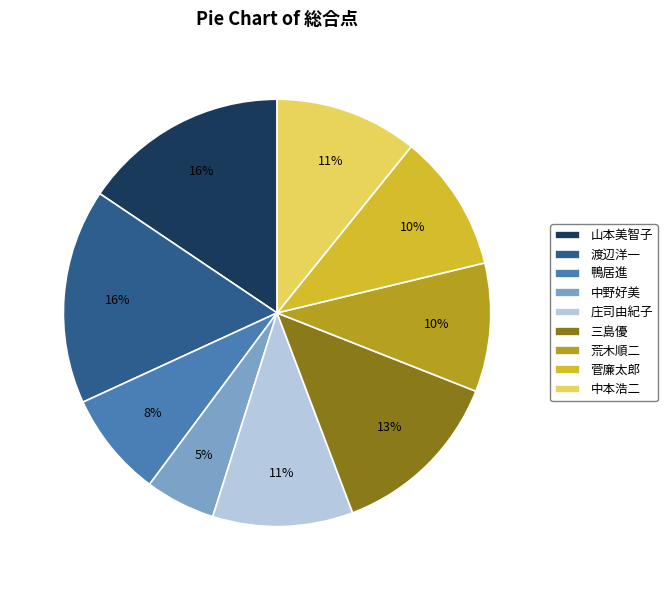

Does 山本美智子 represent more than half of the total?

No